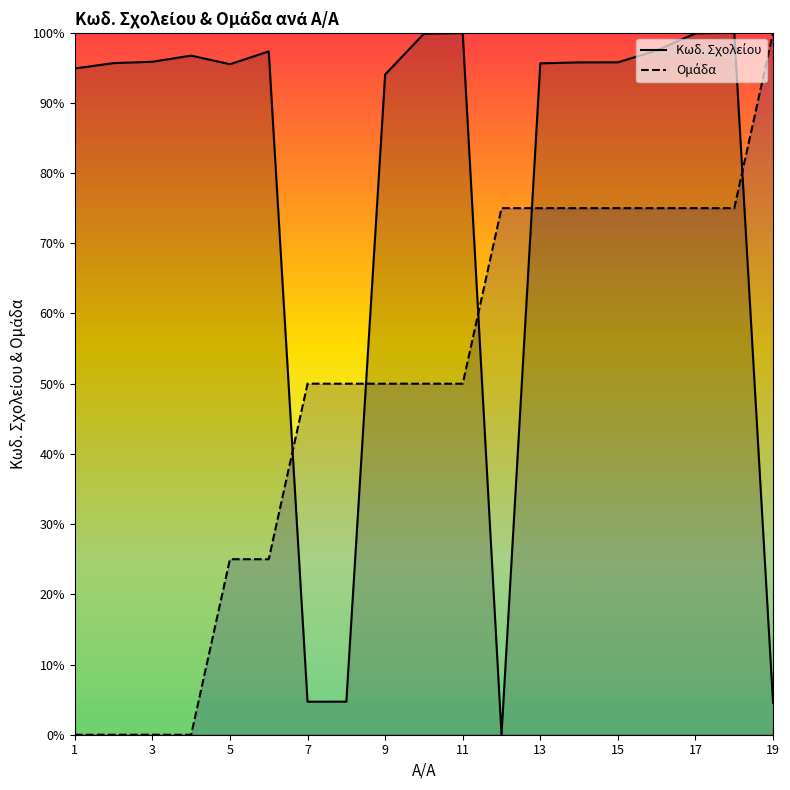

What is the sum of all Ομάδα values?

925.0